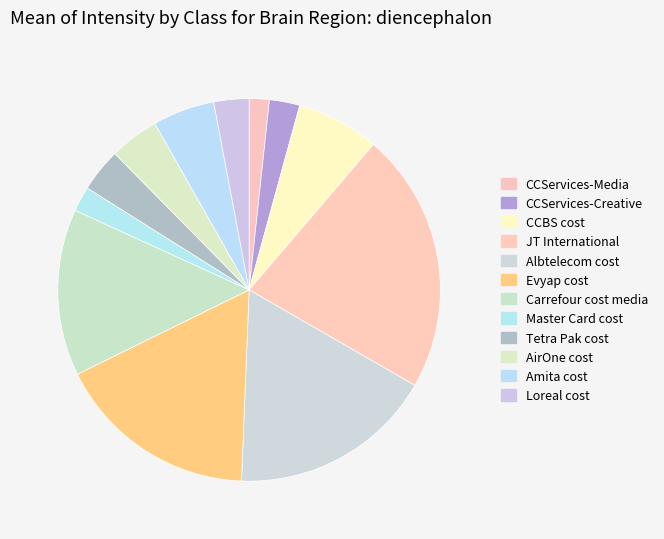

To the nearest percent, what percentage of the pie is CCBS cost?

7%